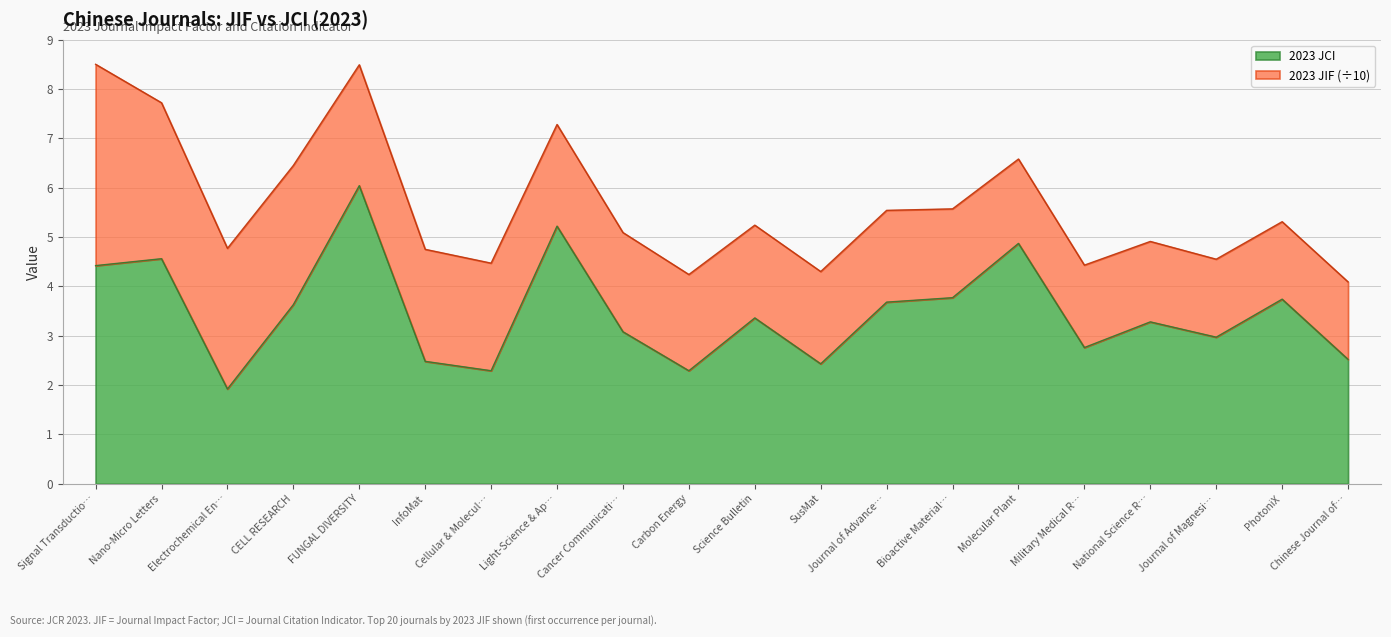

Is it true that 2023 JCI equals 5.0 at PhotoniX?

False